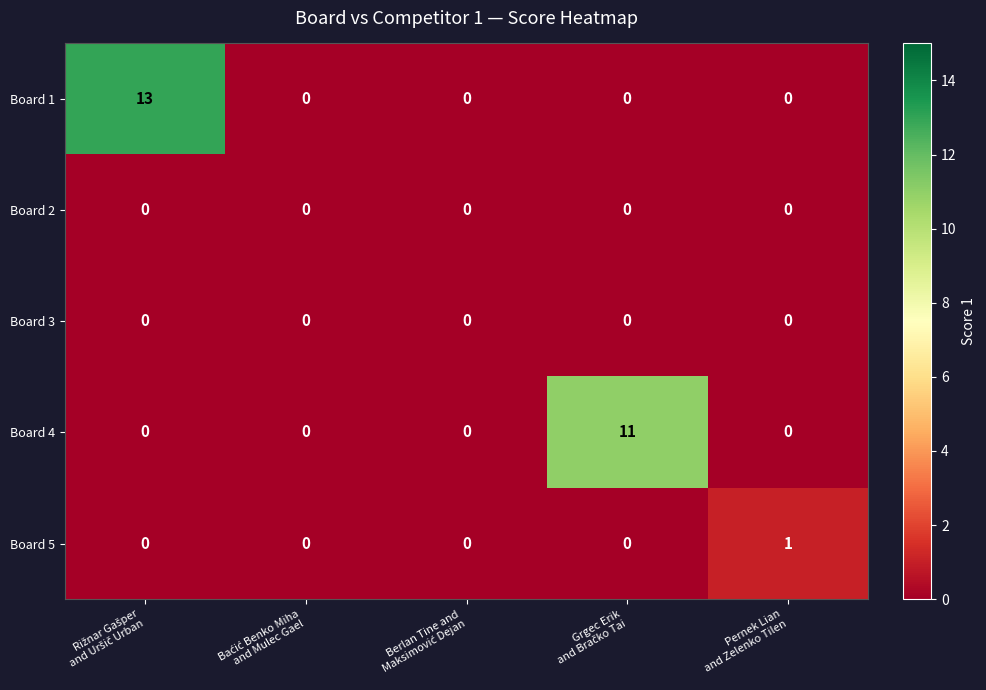

Which series has the widest spread of values?

Board 1